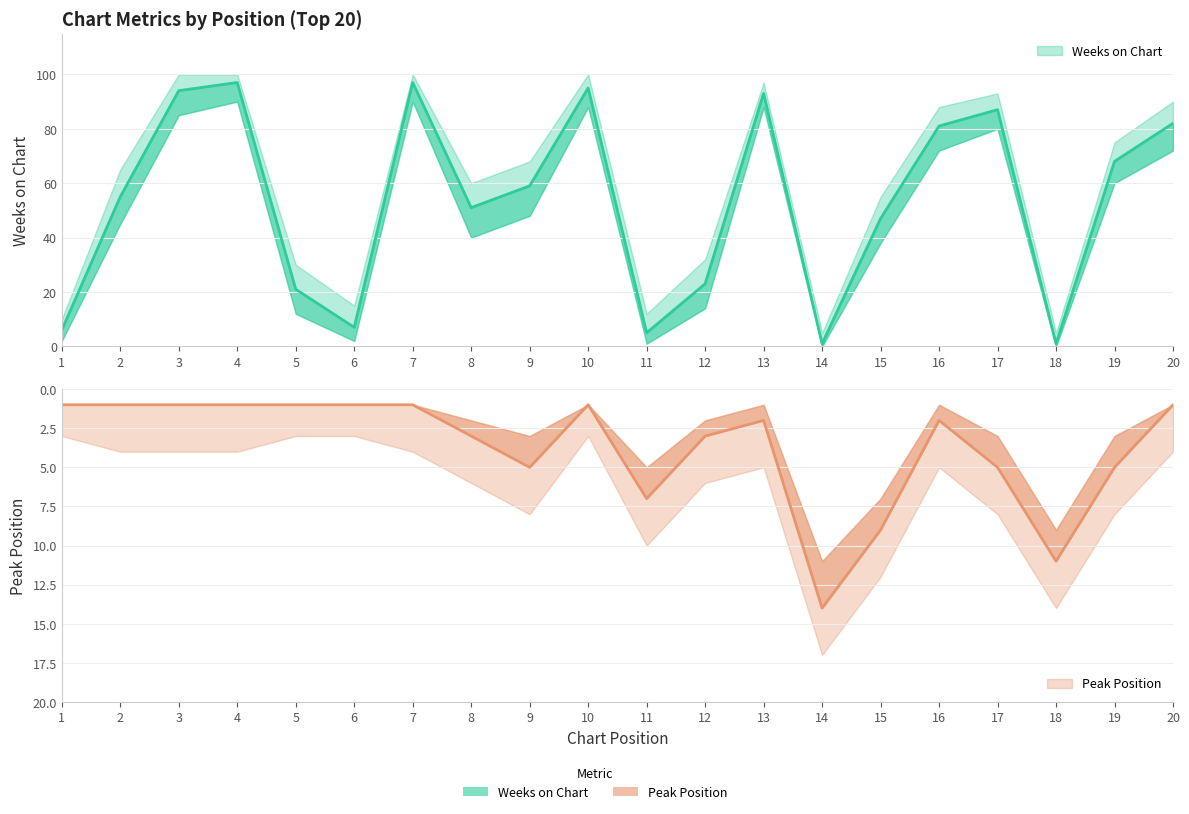

What is the total value across all series at 18?

12